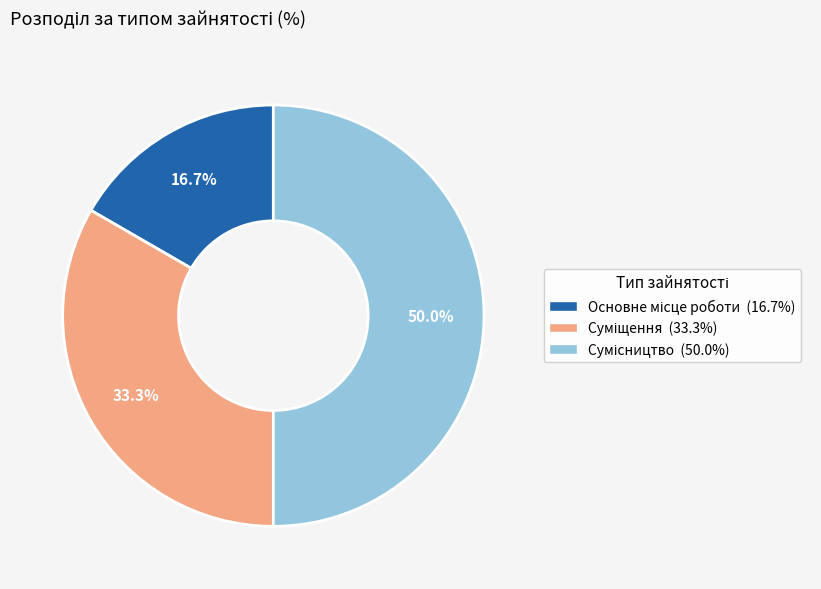

How many segments does this pie chart have?

3